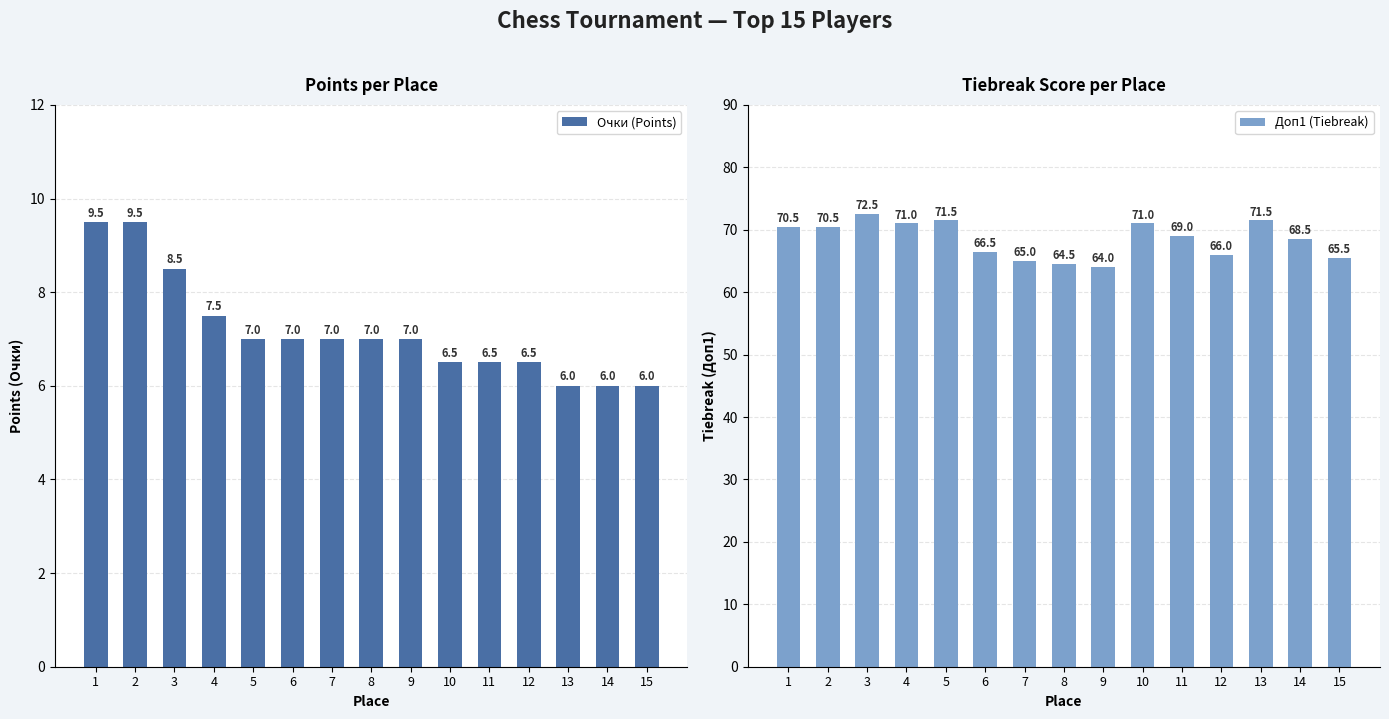

Count the number of data series in this chart.

2